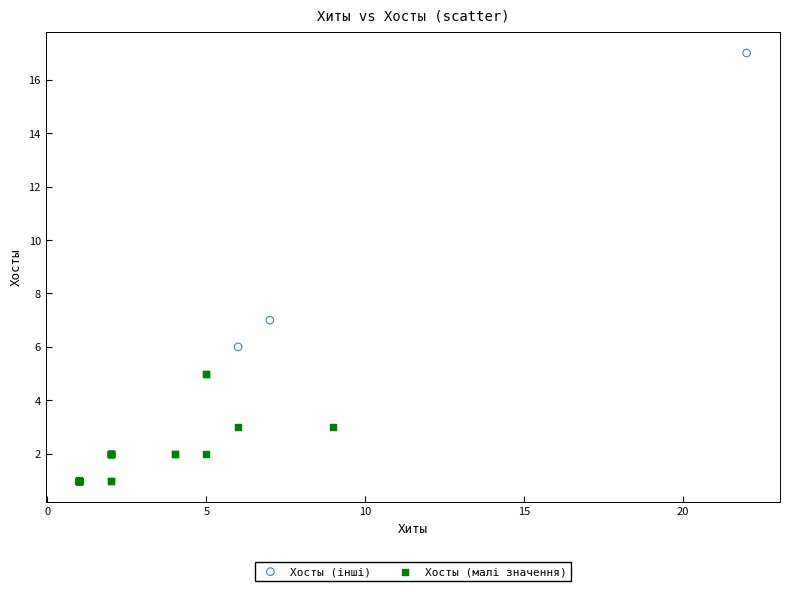

Which series contains the lowest Y value?

Хосты (малі значення)